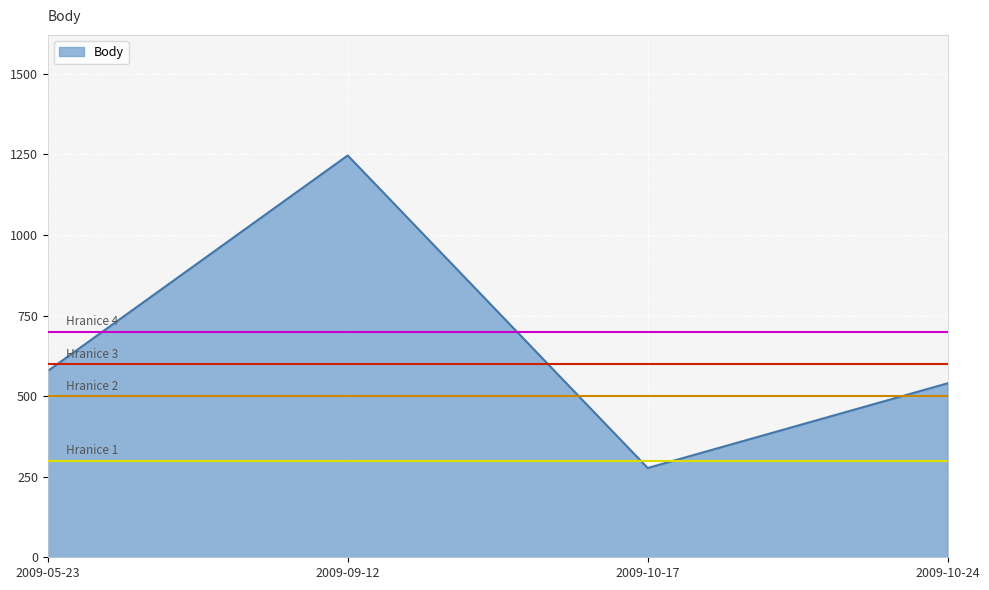

What is the approximate value at 2009-09-12, to the nearest 10?

1250